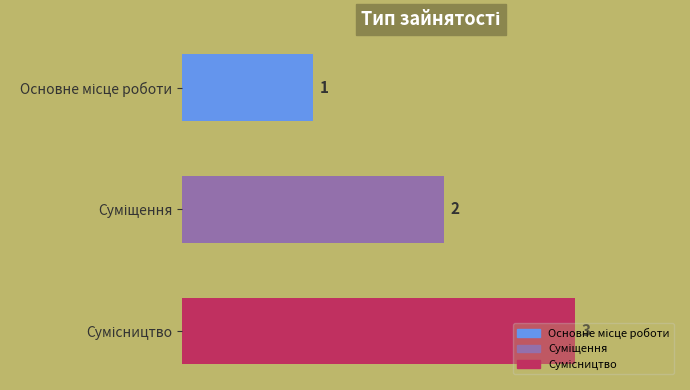

How many bars are there in total?

3